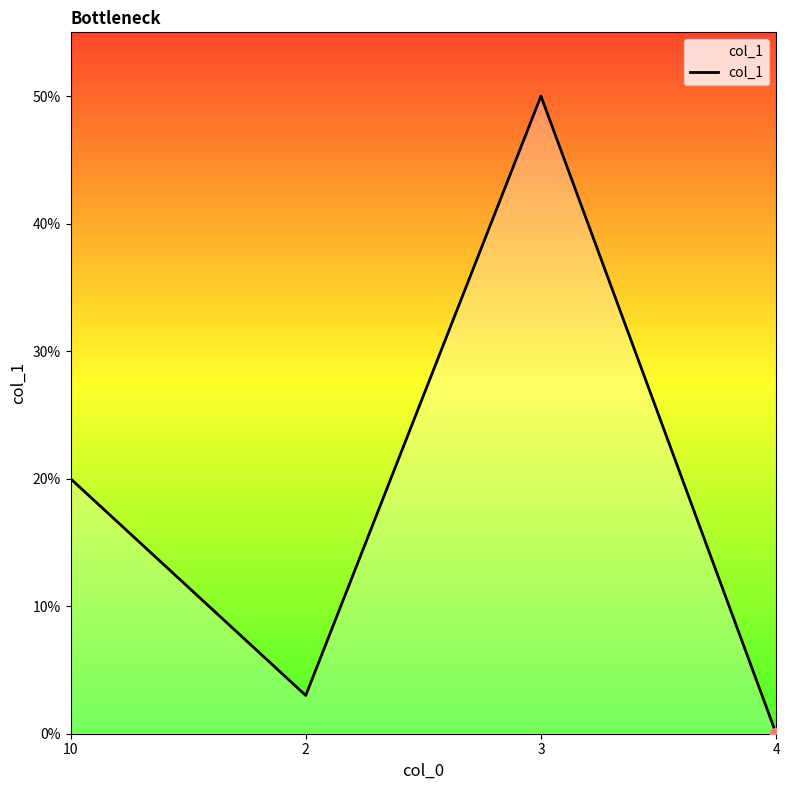

What is the change in value from 2 to 3?

+47